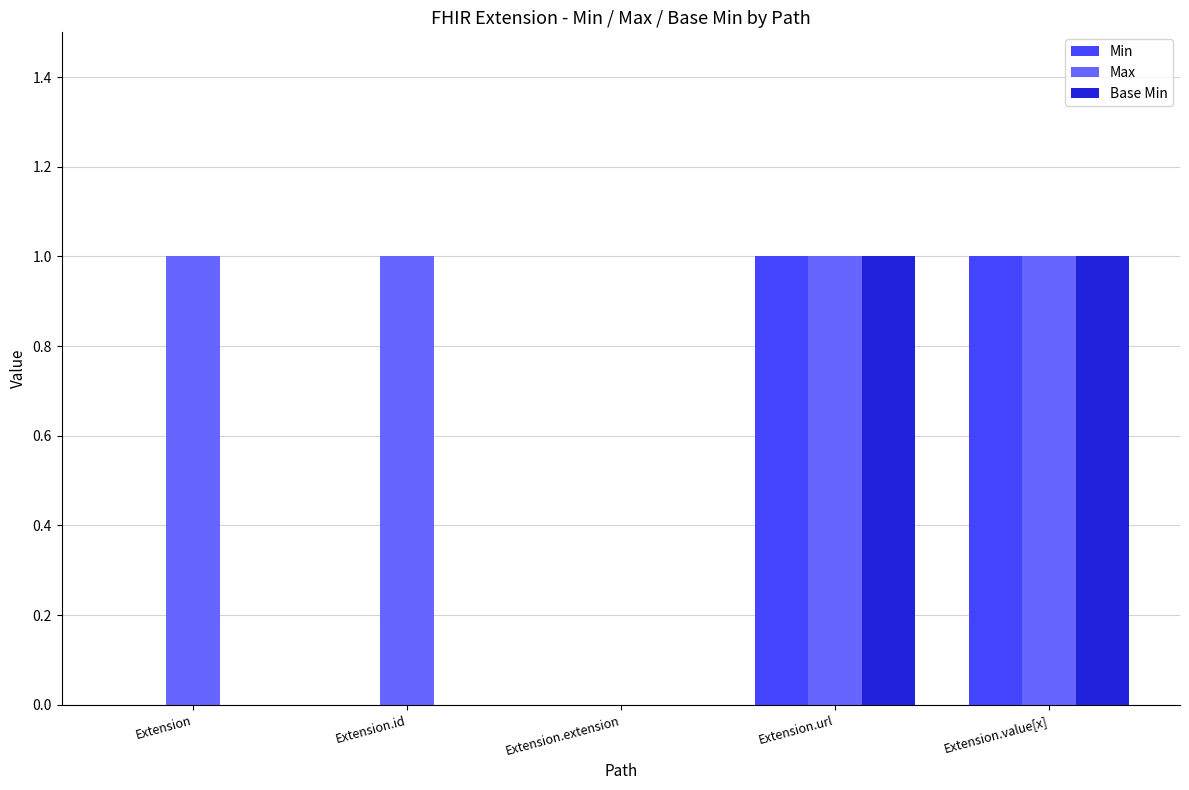

Reading left to right, extract all data points from this chart.

Min: Extension=0	Extension.id=0	Extension.extension=0	Extension.url=1	Extension.value[x]=1
Max: Extension=1	Extension.id=1	Extension.extension=0	Extension.url=1	Extension.value[x]=1
Base Min: Extension=0	Extension.id=0	Extension.extension=0	Extension.url=1	Extension.value[x]=1